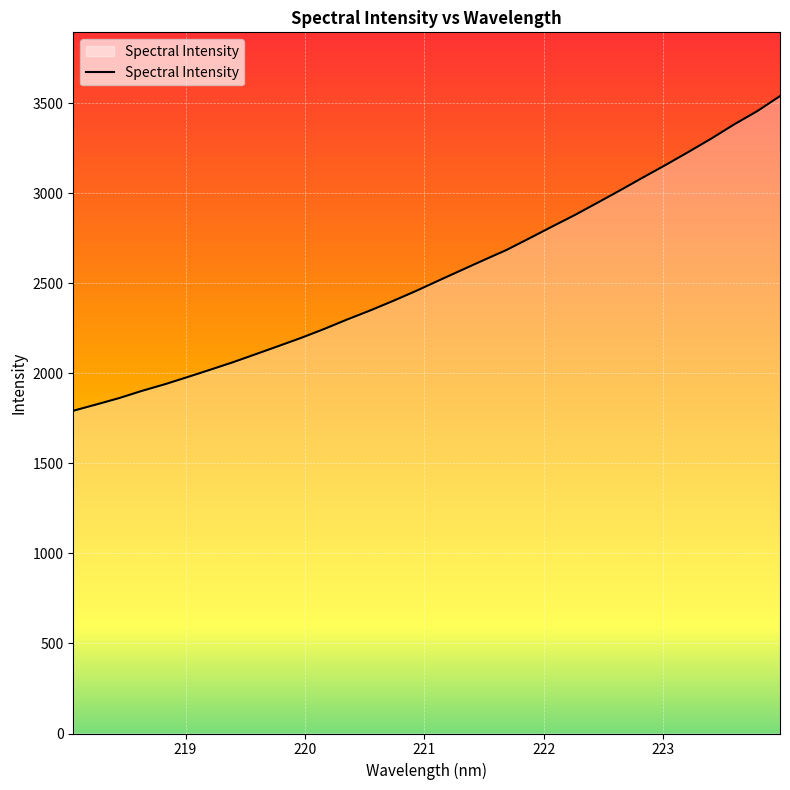

Reading right to left, transcribe all the data shown in this chart.

3539.6	3455.8	3383.3	3304.8	3230.8	3158.5	3088.7	3017.7	2948.2	2879.6	2815.3	2749.9	2685.3	2629.2	2571.9	2514.3	2456.1	2401.0	2348.4	2298.7	2246.5	2197.5	2151.8	2106.5	2061.8	2019.9	1979.0	1938.9	1902.3	1862.2	1826.8	1792.2